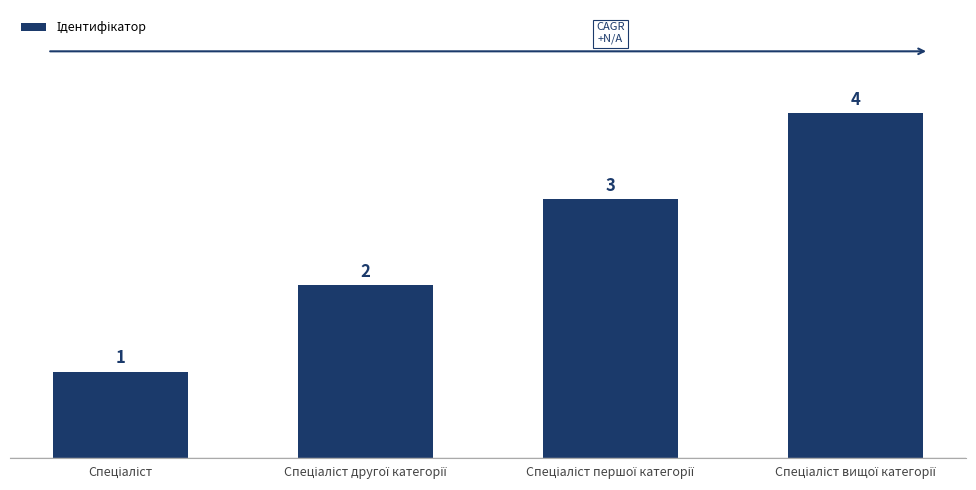

What is the maximum value shown in the chart?

4